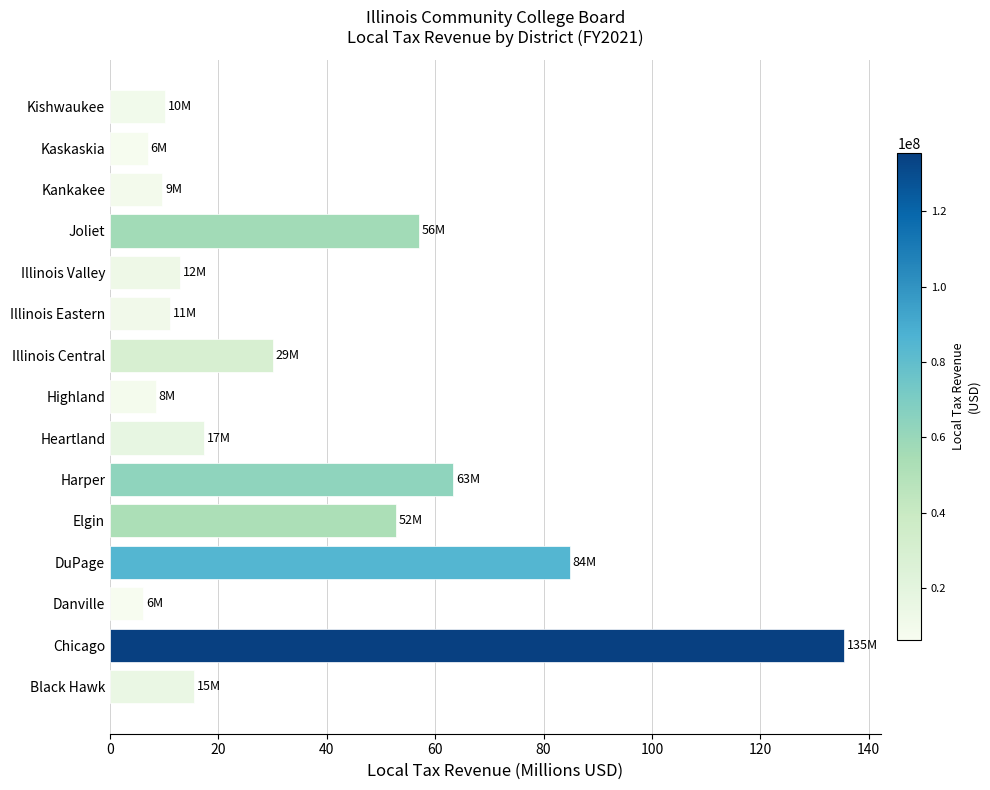

What is the difference between the maximum and minimum values?

129.3